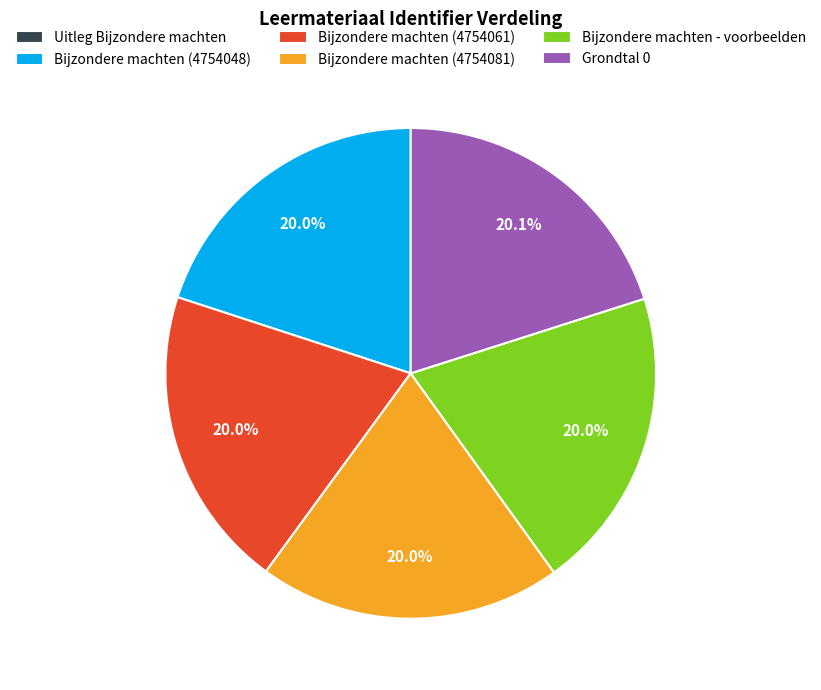

True or false: Bijzondere machten - voorbeelden accounts for 20% of the total.

True